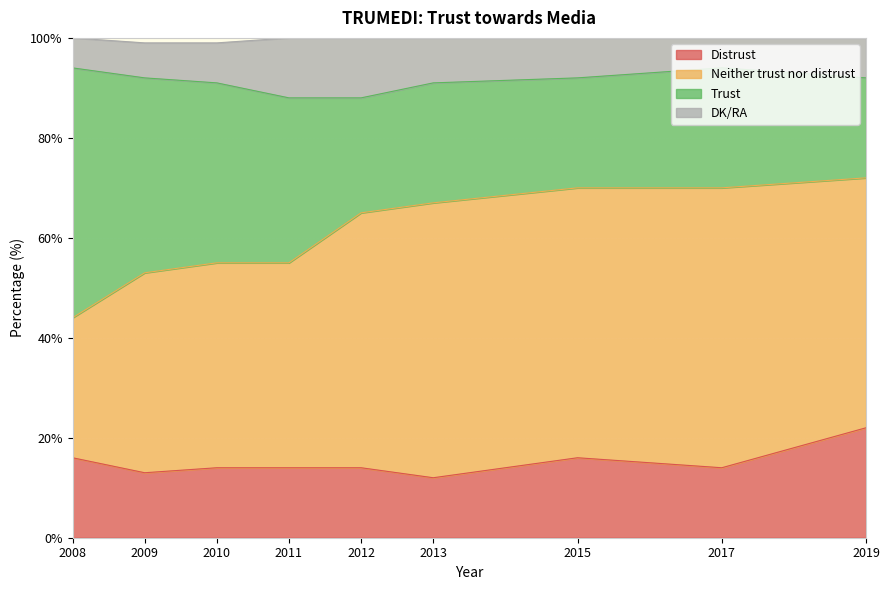

Count the Distrust values in the range 14 to 16.

6